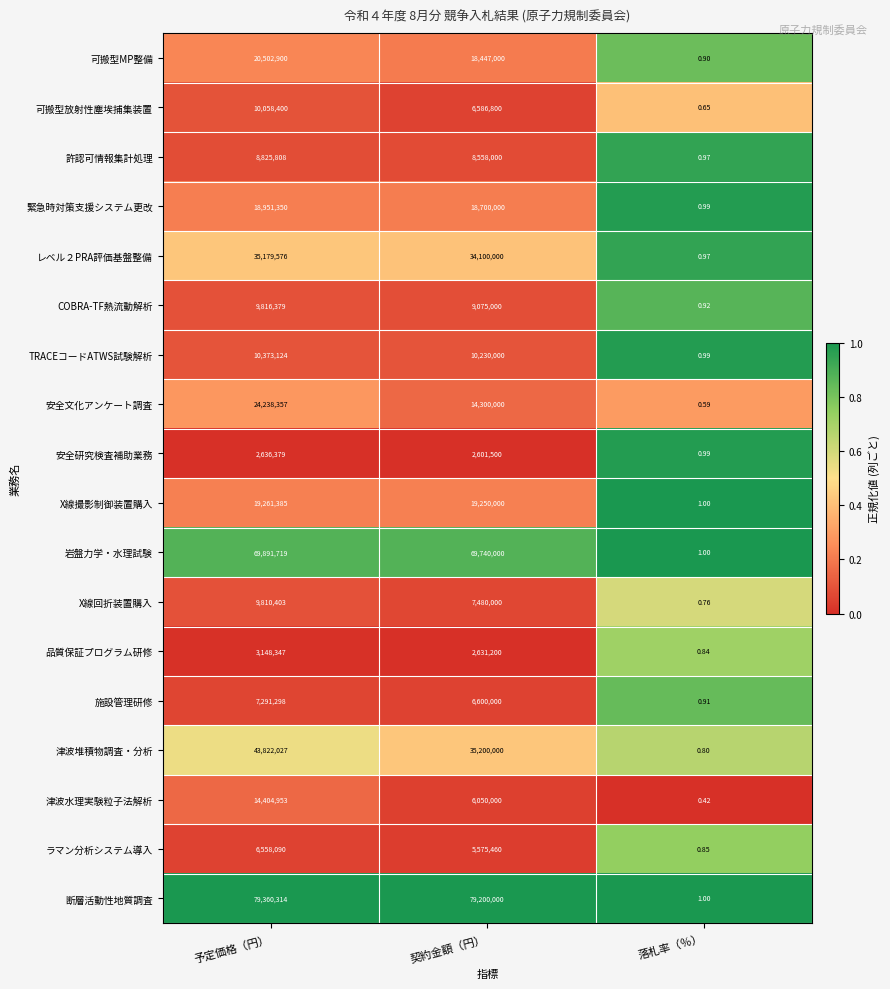

At which label does COBRA-TF熱流動解析 first exceed 9075000?

予定価格（円）